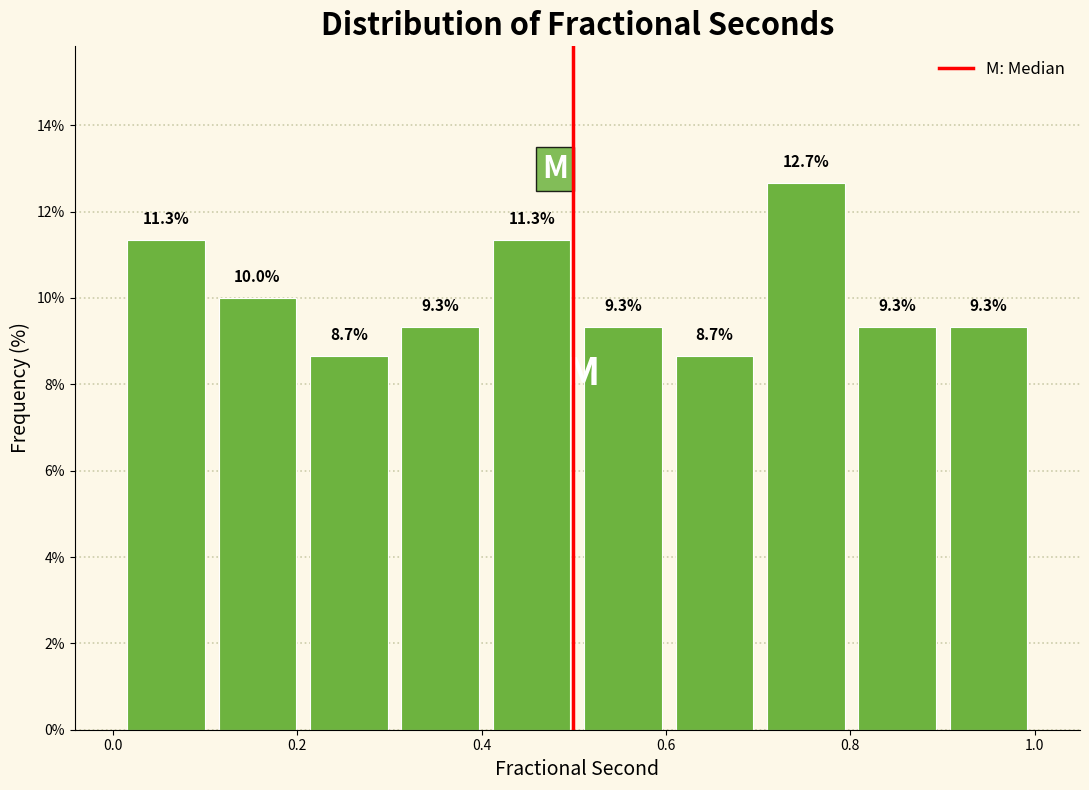

Reading left to right, list every bar in this chart as the range it spans on the x-axis followed by its height. The bar edges are not printed on the chart, so give them approximately, as read against the axis.

0.0 to 0.1: 11.3
0.1 to 0.2: 10.0
0.2 to 0.3: 8.7
0.3 to 0.4: 9.3
0.4 to 0.5: 11.3
0.5 to 0.6: 9.3
0.6 to 0.7: 8.7
0.7 to 0.8: 12.7
0.8 to 0.9: 9.3
0.9 to 1.0: 9.3